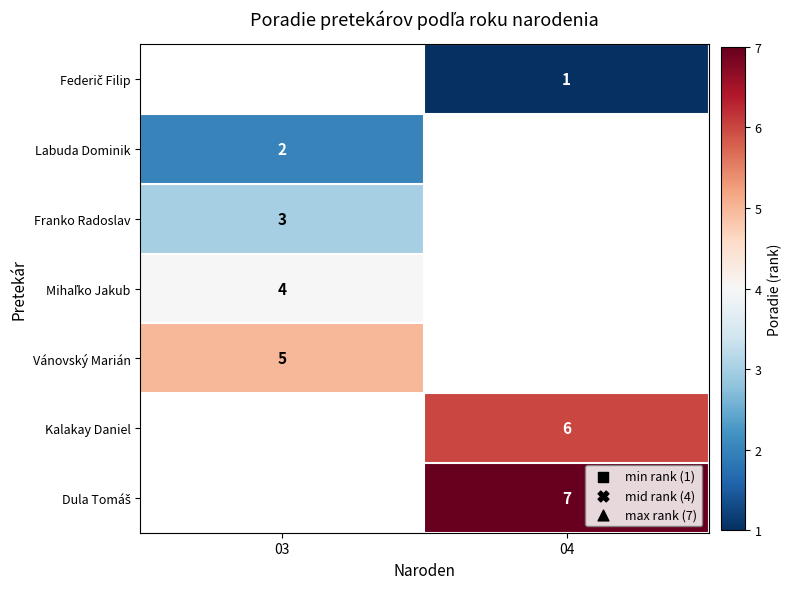

The Kalakay Daniel series shows 6 at 04. True or false?

True